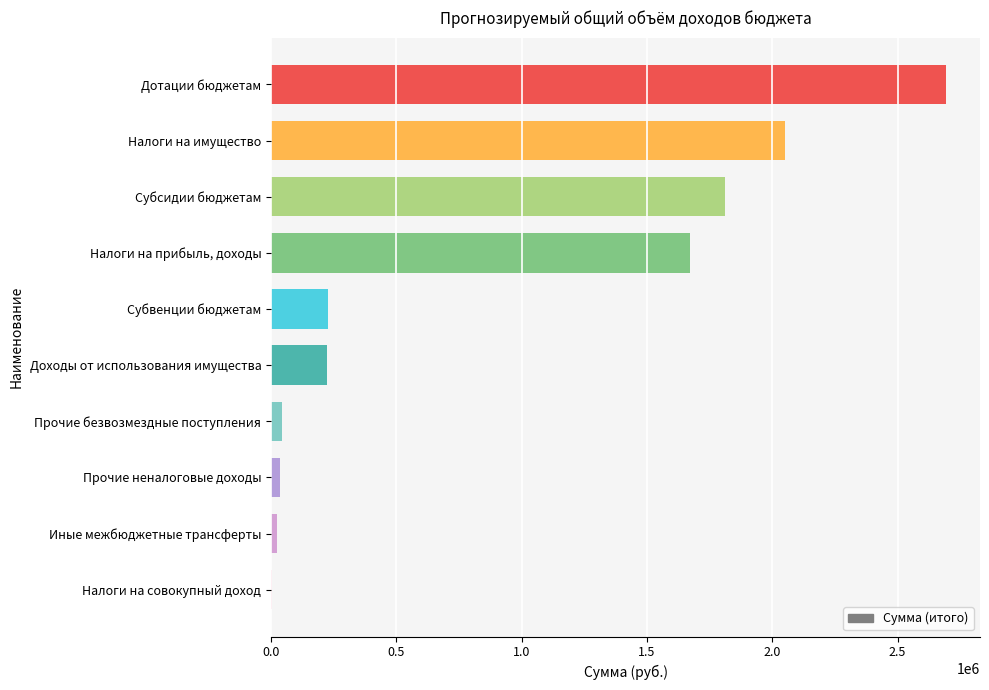

What is the sum of all values?

8783488